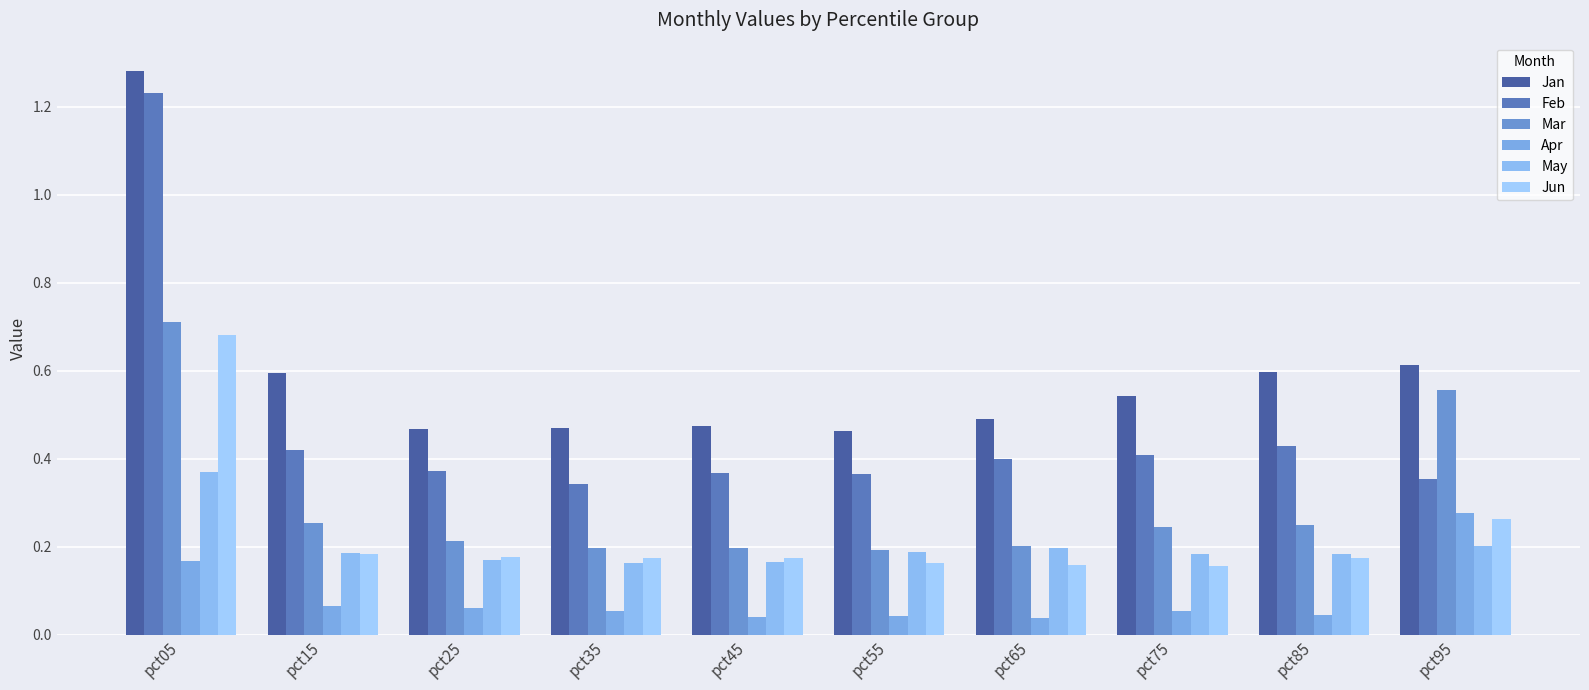

Between pct55 and pct85, which is larger?

pct85